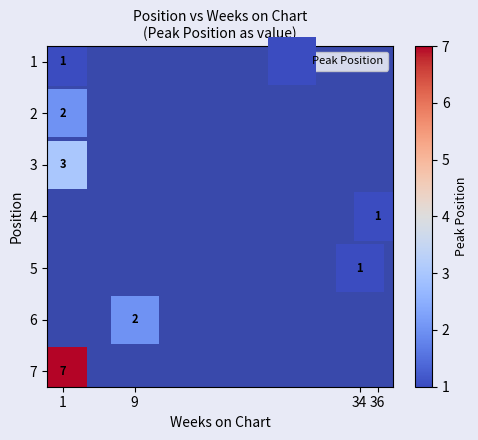

What Y value in the scatter plot is closest to 4?

4